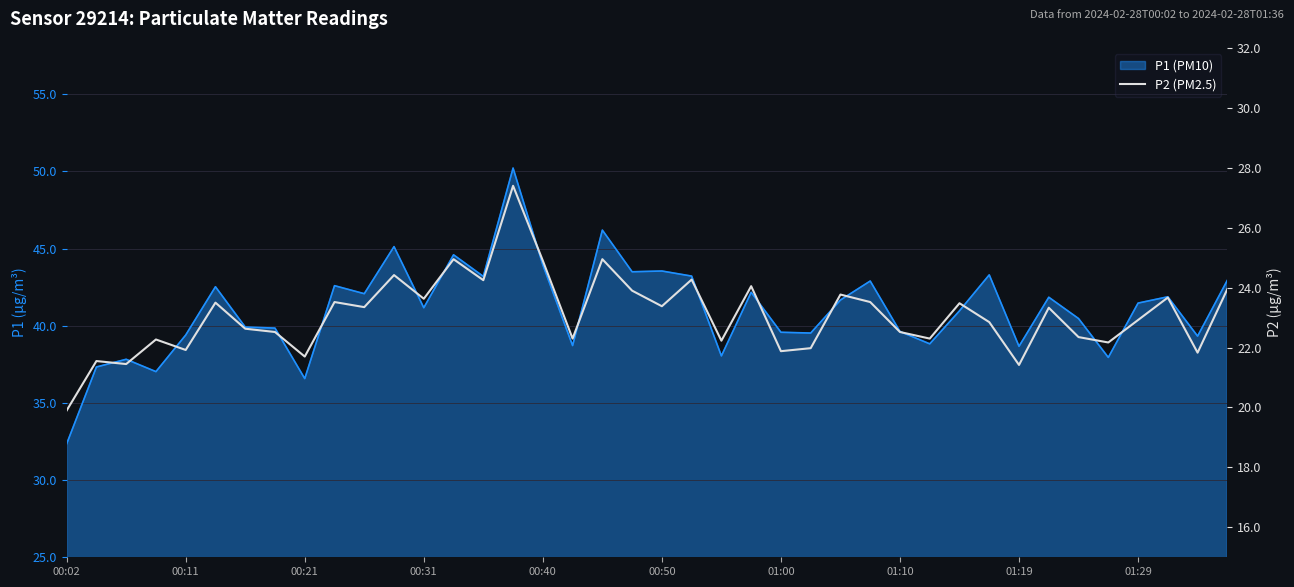

Is it true that P2 (PM2.5) equals 12.1 at 01:29?

False